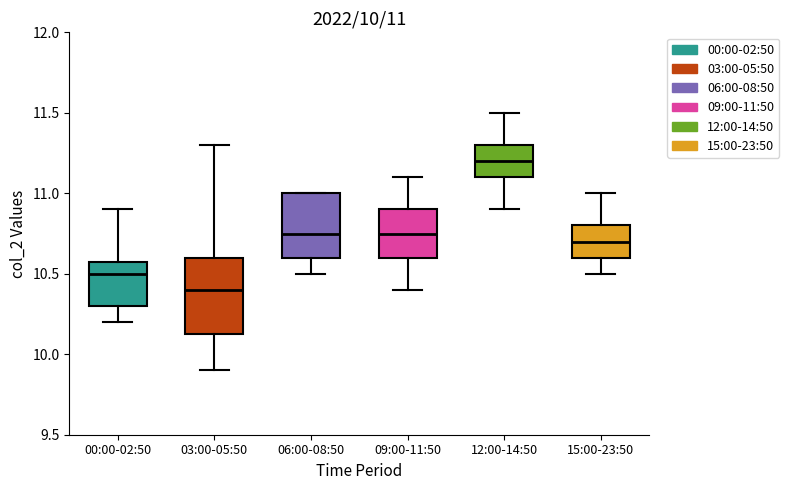

Comparing the boxes themselves (not the whiskers), which one is the tallest?

03:00-05:50